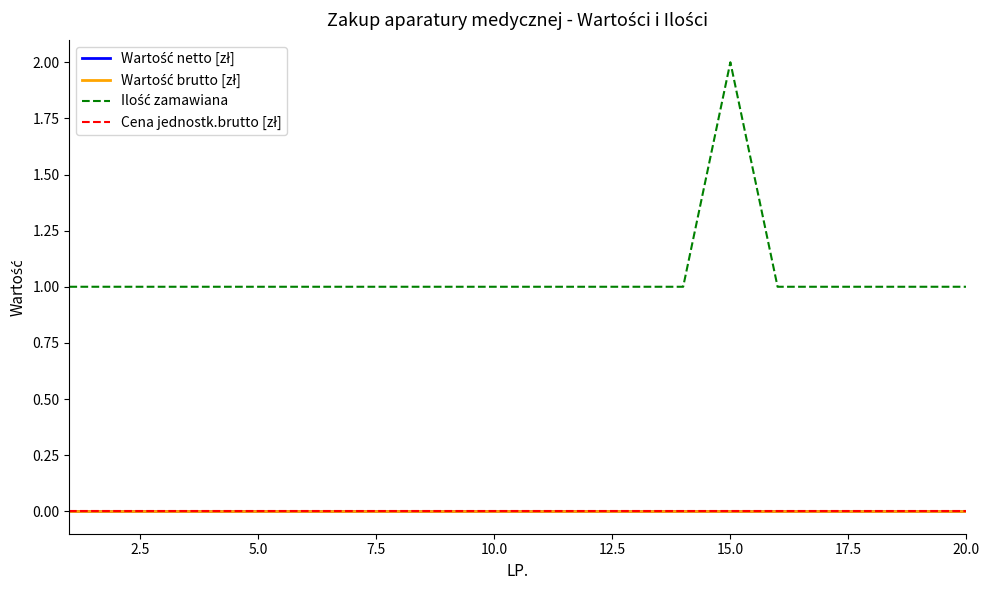

True or false: Cena jednostk.brutto [zł] has more than 0 points higher than both neighbors.

False